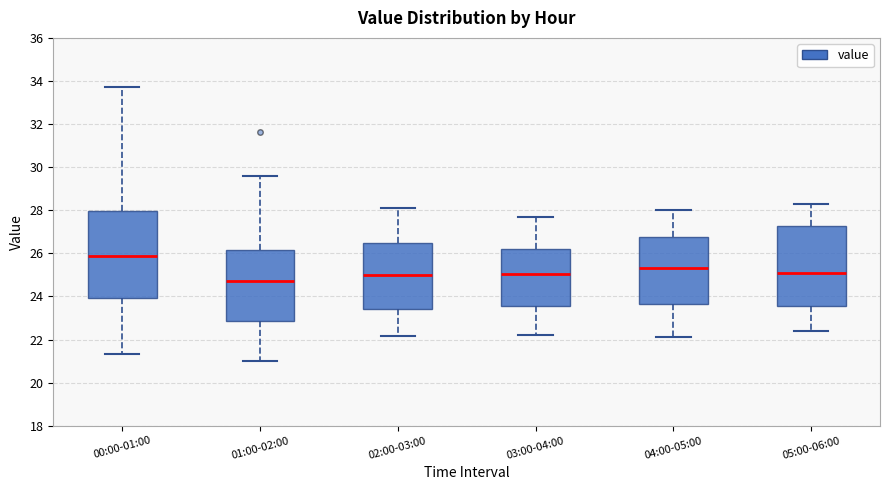

Reading left to right, read every box against the y-axis: the position of its median line, the range the box covers, and the ends of its whiskers. The values are not printed on the chart, so give them approximately, as read against the axis.

00:00-01:00: median 26.0, box 24.0 to 28.0, whiskers 21.4 to 33.8
01:00-02:00: median 24.8, box 22.8 to 26.2, whiskers 21.0 to 29.6
02:00-03:00: median 25.0, box 23.4 to 26.4, whiskers 22.2 to 28.2
03:00-04:00: median 25.0, box 23.6 to 26.2, whiskers 22.2 to 27.8
04:00-05:00: median 25.4, box 23.6 to 26.8, whiskers 22.2 to 28.0
05:00-06:00: median 25.2, box 23.6 to 27.2, whiskers 22.4 to 28.4